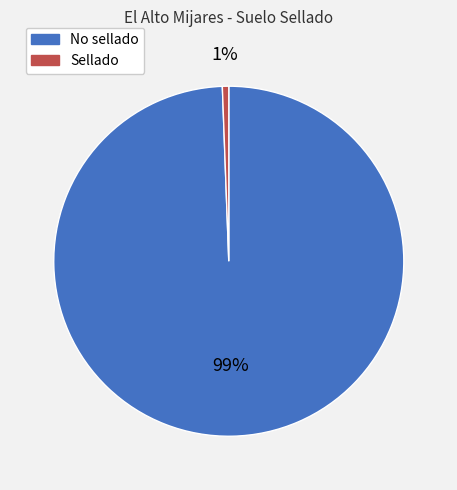

How many slices are in this pie chart?

2